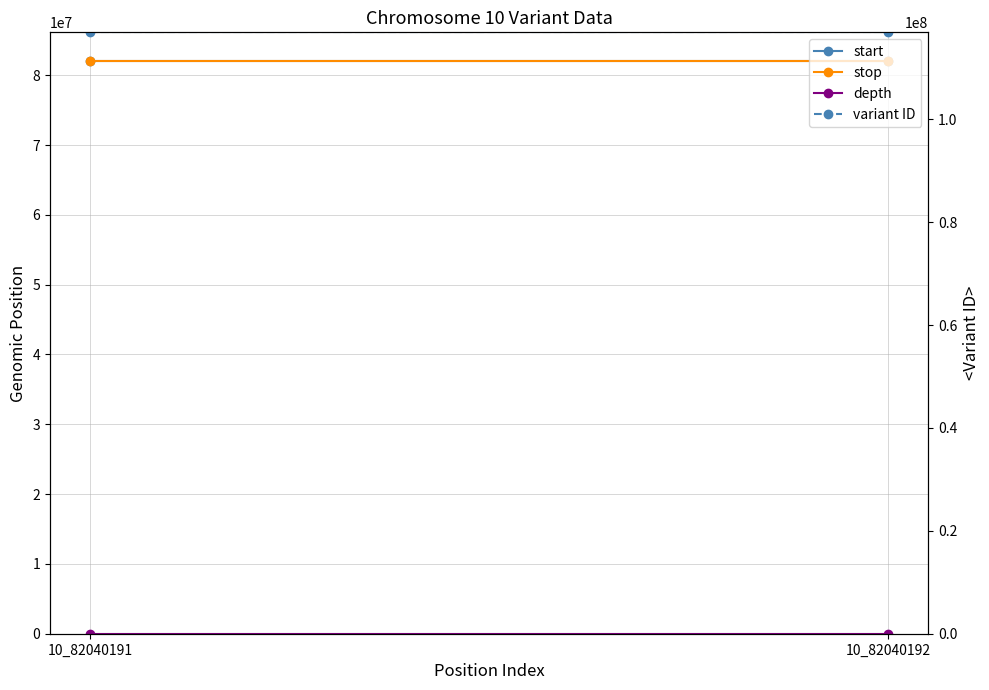

Is the value of variant ID at 10_82040191 greater than the value of depth at 10_82040191?

Yes